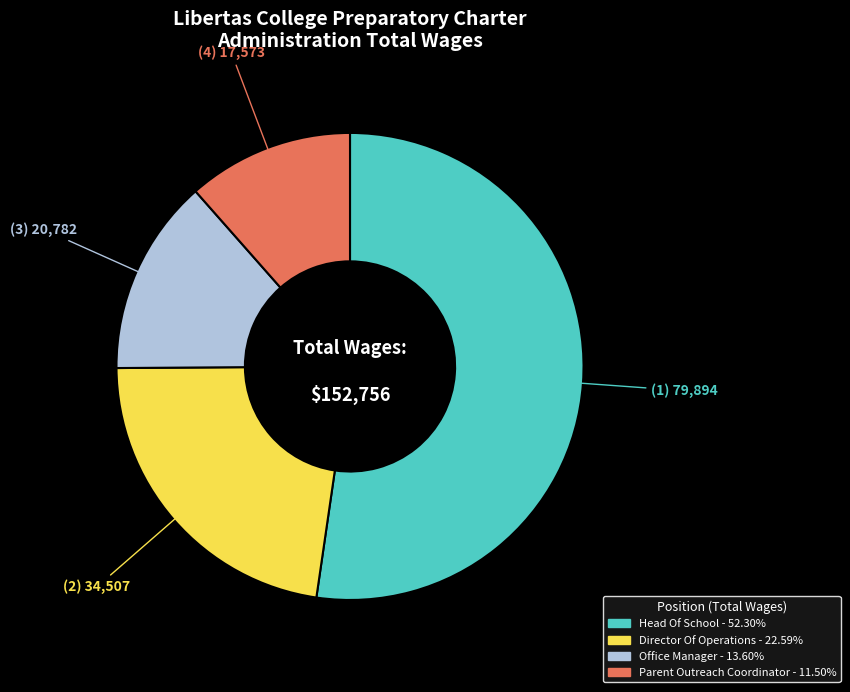

Which category has the biggest portion of the pie?

Head Of School